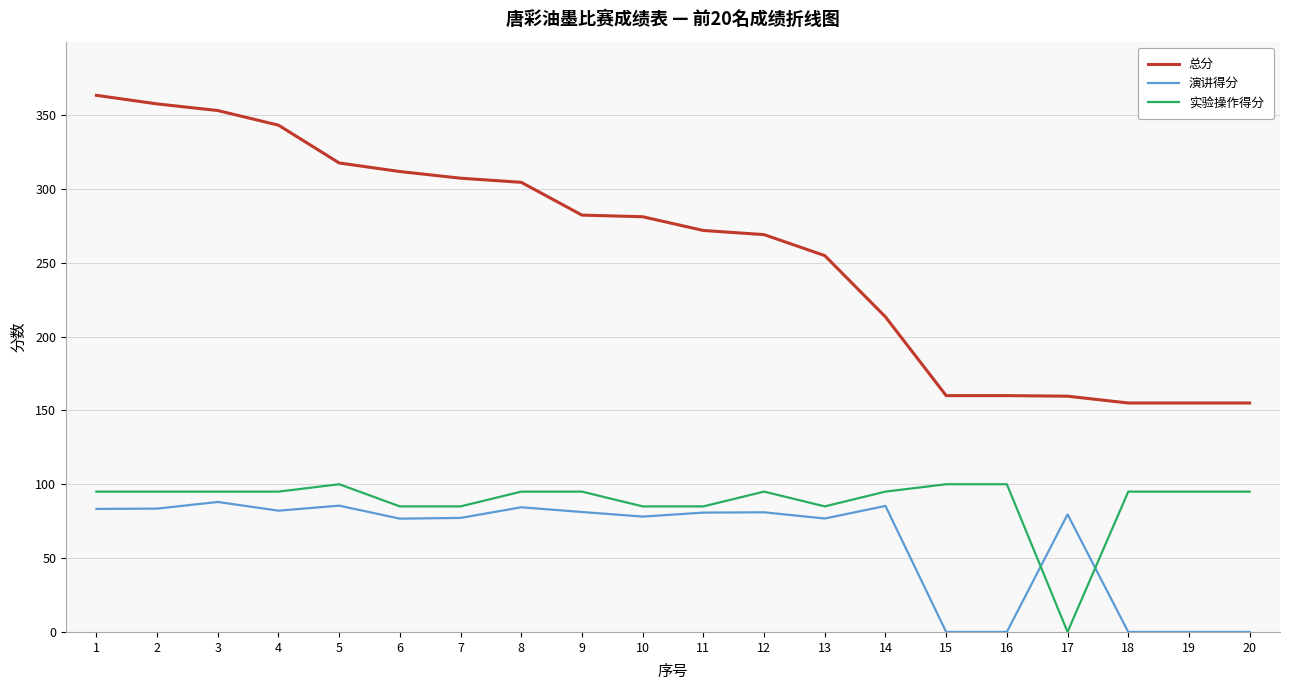

What is the difference between the highest and lowest values at 5?

232.0